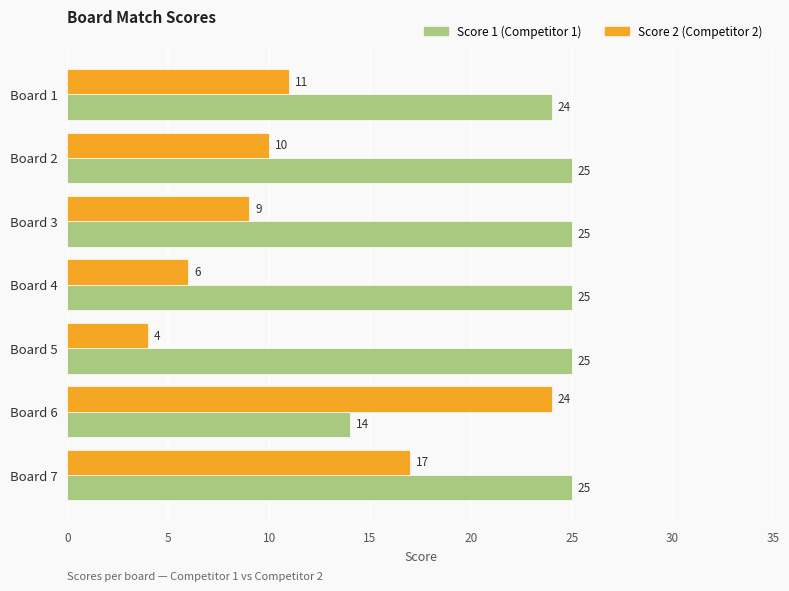

What is the difference between the highest and lowest values at Board 2?

15